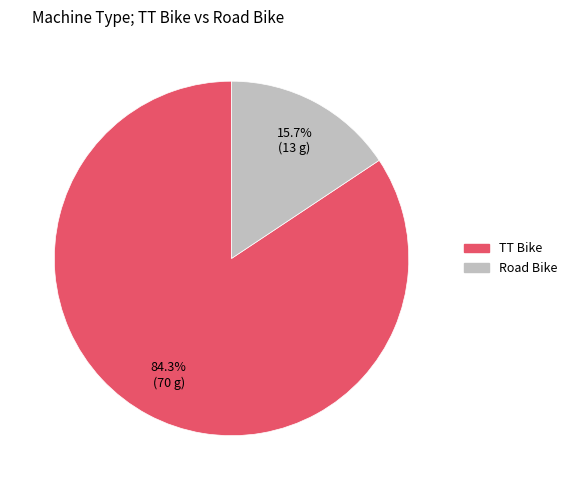

The TT Bike slice represents 73% of the pie. True or false?

False